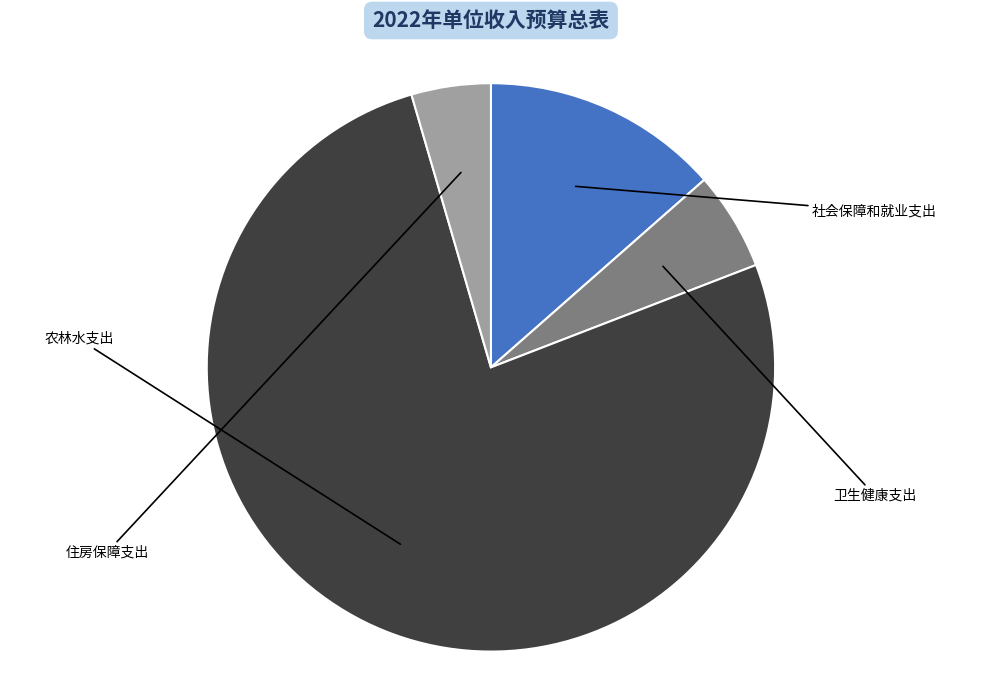

What percentage do 农林水支出 and 住房保障支出 together represent?

80.9%